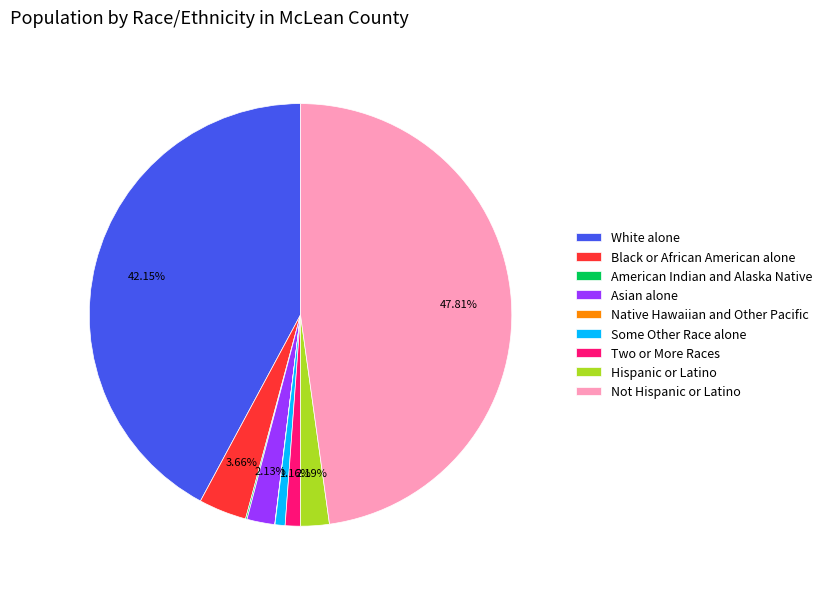

Which has a higher value, Two or More Races or Asian alone?

Asian alone